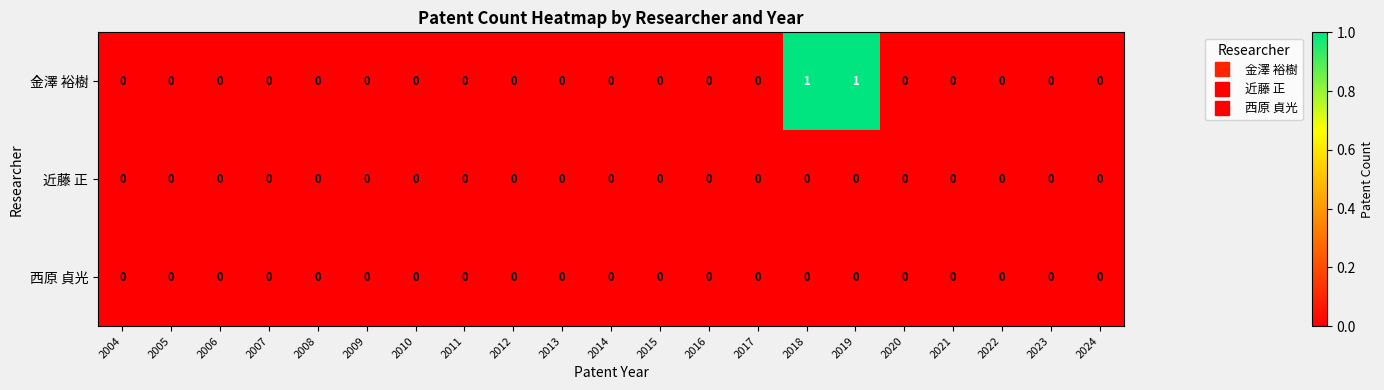

True or false: 近藤 正 has a value of 0 at 2011.

True